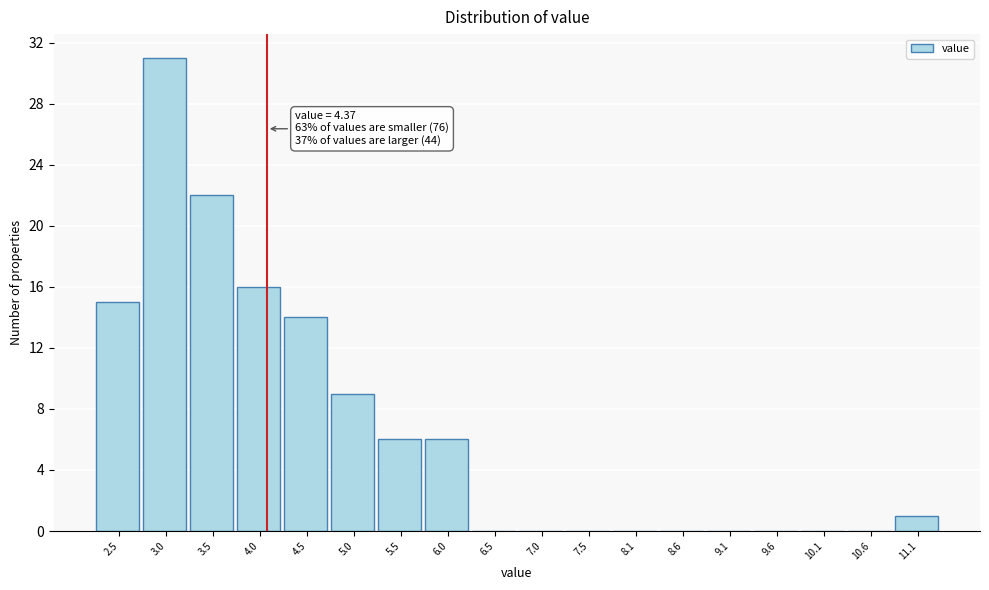

Reading right to left, what are all the values shown in this chart?

11.1=1	10.6=0	10.1=0	9.6=0	9.1=0	8.6=0	8.1=0	7.5=0	7.0=0	6.5=0	6.0=6	5.5=6	5.0=9	4.5=14	4.0=16	3.5=22	3.0=31	2.5=15